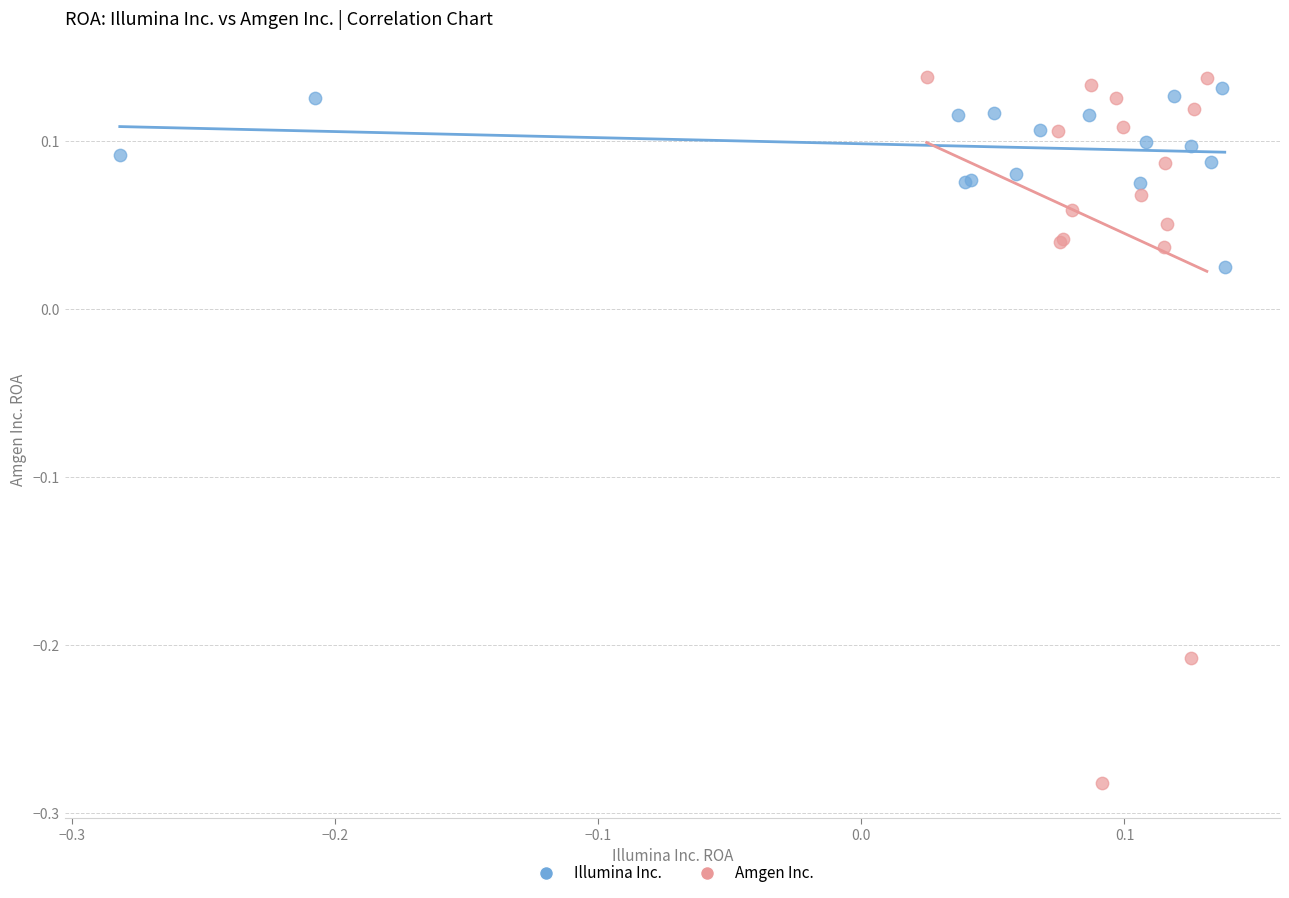

Which series has the widest spread of Y values?

Amgen Inc.